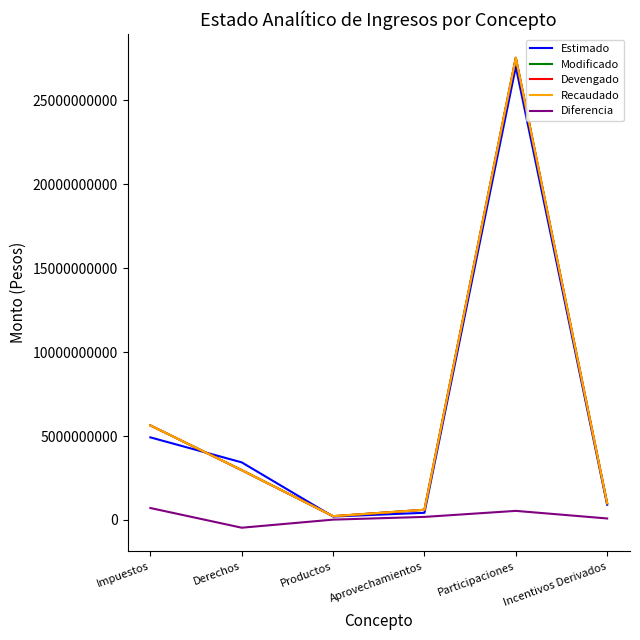

In Estimado, how many points are higher than both neighbors (excluding endpoints)?

1